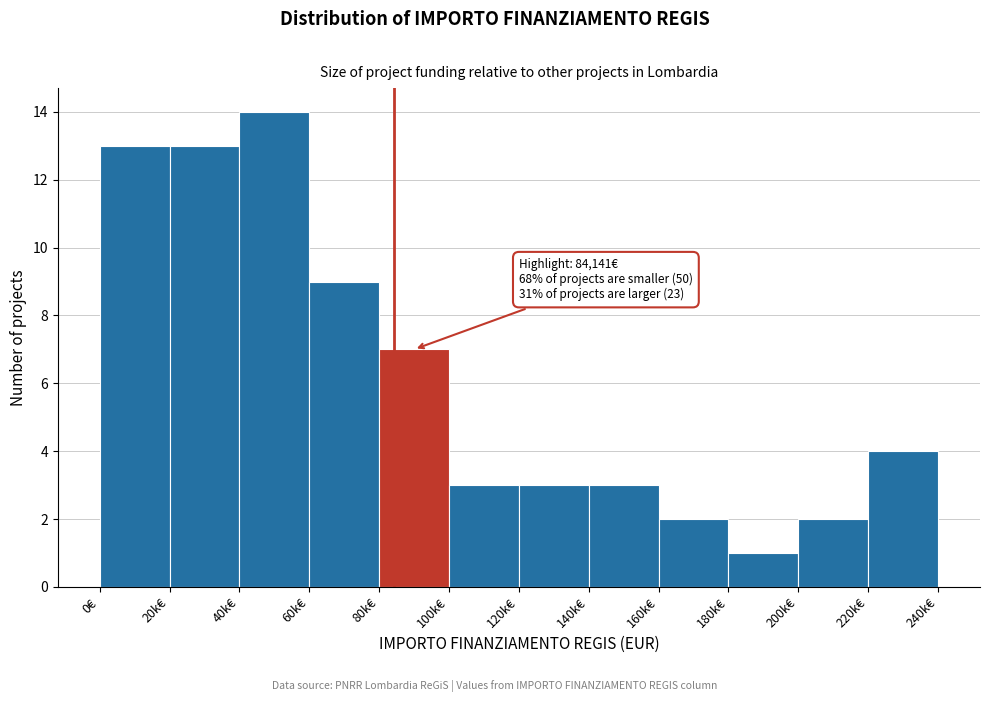

Reading left to right, list all the values displayed in this chart.

0€=13	20k€=13	40k€=14	60k€=9	80k€=7	100k€=3	120k€=3	140k€=3	160k€=2	180k€=1	200k€=2	220k€=4